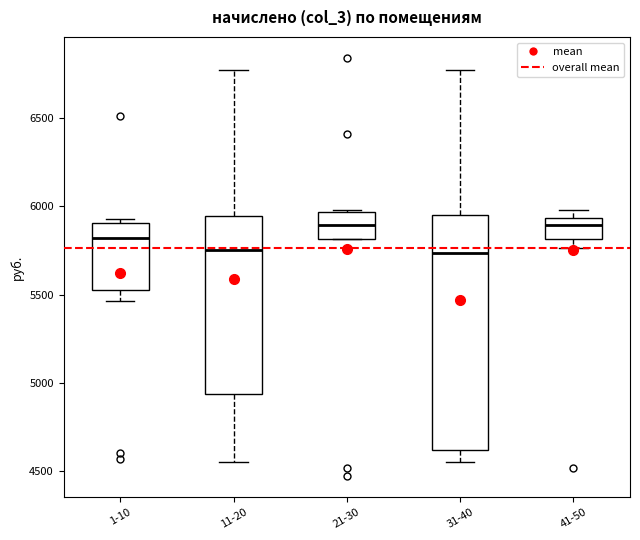

Reading left to right, transcribe this box plot: for each box, give where its median line is, the range the box spans, and where its two whiskers end, as read against the y-axis. The values are not printed on the chart, so give them approximately, as read against the axis.

1-10: median 5800, box 5550 to 5900, whiskers 5450 to 5950
11-20: median 5750, box 4950 to 5950, whiskers 4550 to 6750
21-30: median 5900, box 5800 to 5950, whiskers 5800 to 6000
31-40: median 5750, box 4600 to 5950, whiskers 4550 to 6750
41-50: median 5900, box 5800 to 5950, whiskers 5750 to 6000